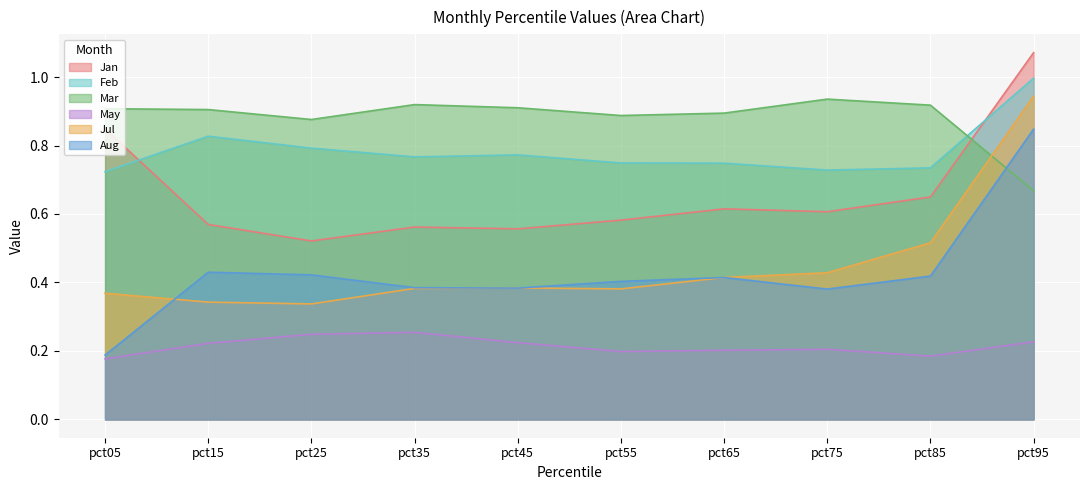

Which series has the largest range (max minus min)?

Aug